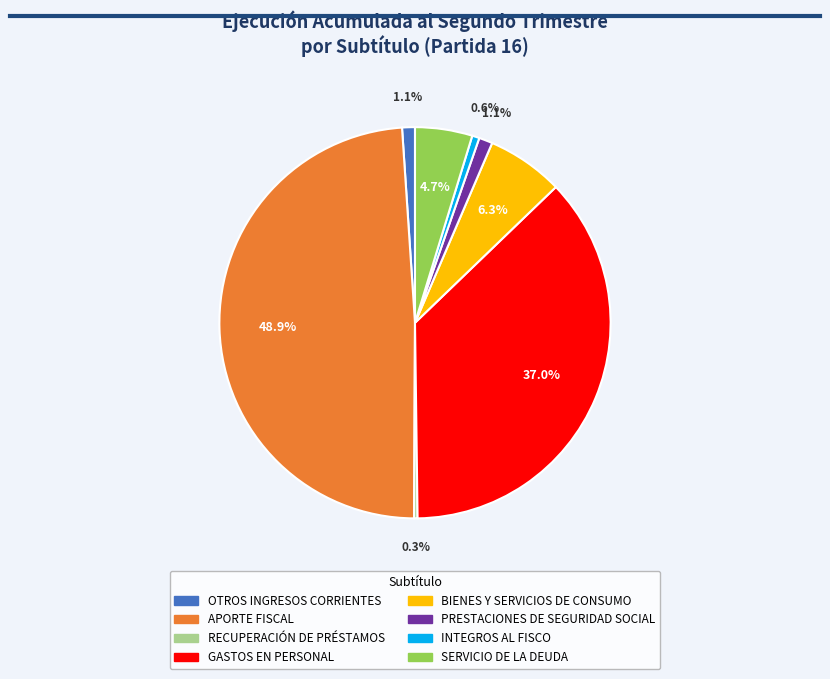

Which slice is the largest?

APORTE FISCAL